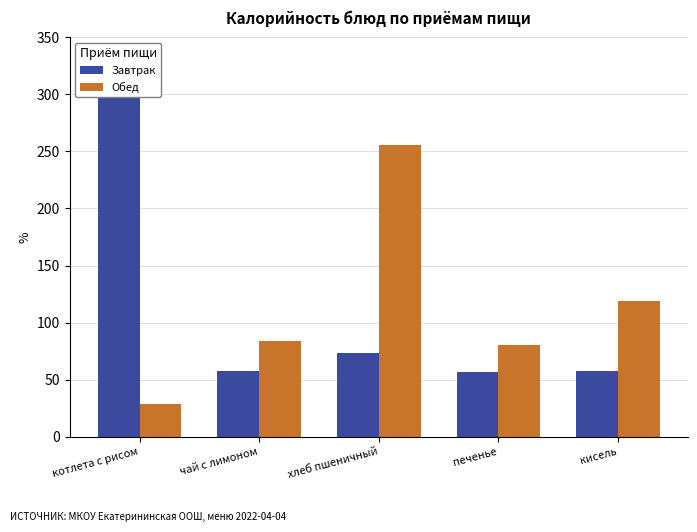

What is the total value across all series at печенье?

137.4